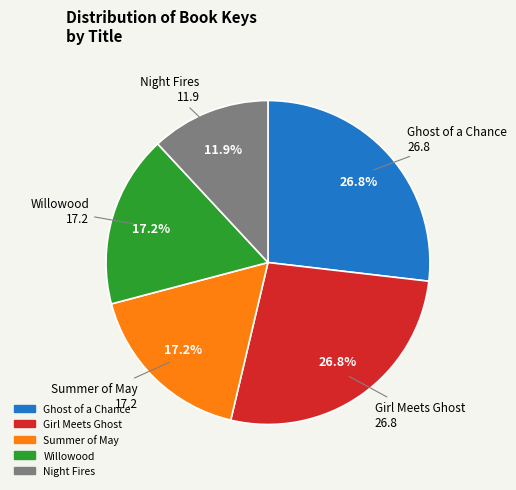

Is there any slice that represents more than half of the pie?

No